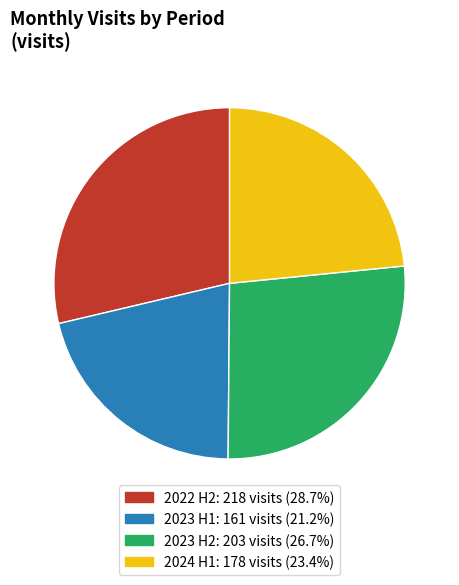

How many segments does this pie chart have?

4